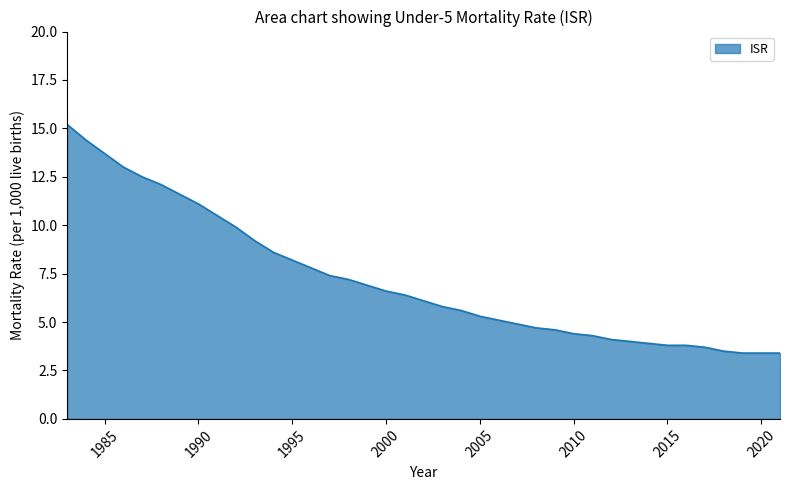

What is the difference between the maximum and minimum values?

11.8